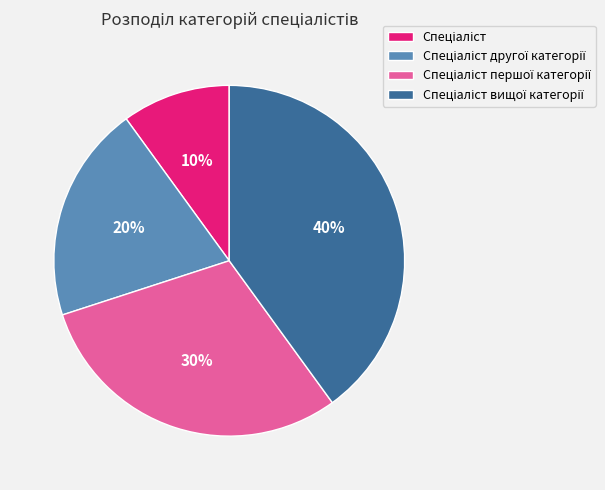

To the nearest percent, what is the average slice percentage?

25%